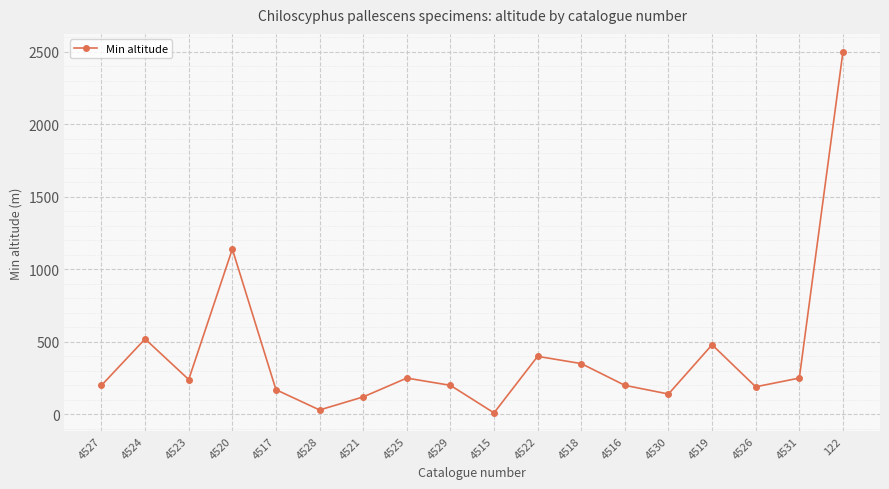

How many lines are shown in the chart?

1